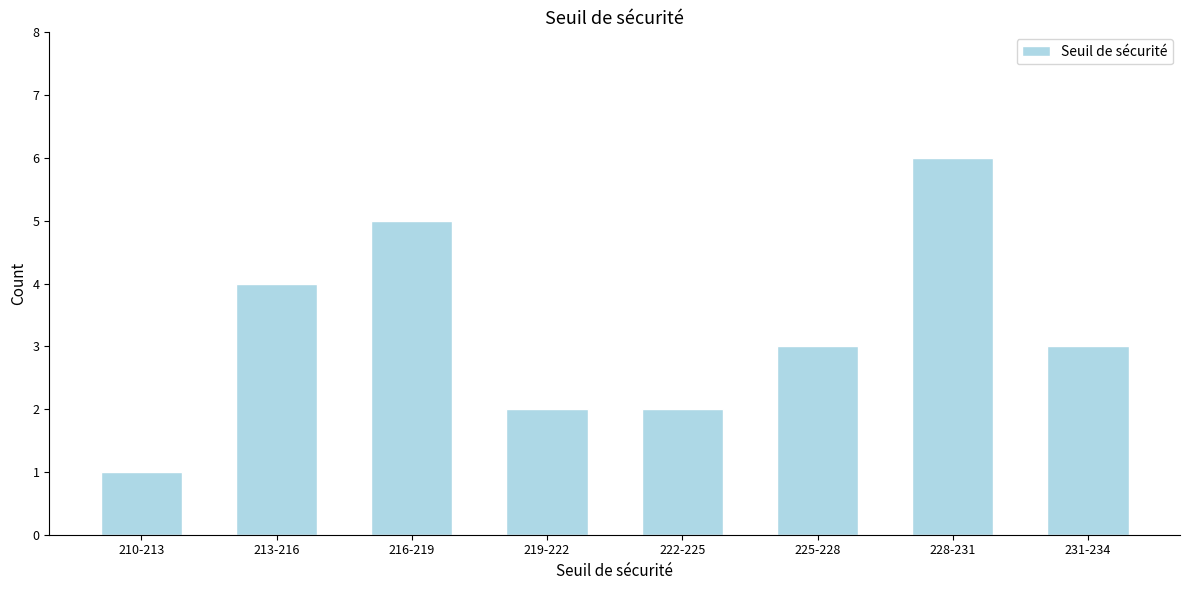

Reading left to right, extract all data points from this chart.

1	4	5	2	2	3	6	3